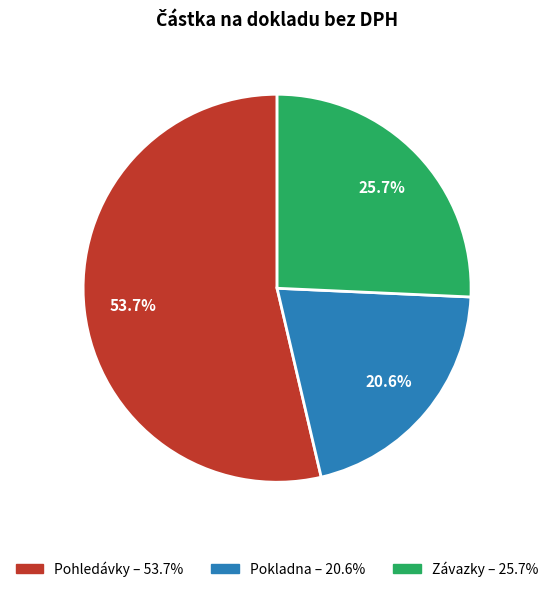

What percentage is NOT represented by Pohledávky?

46.3%